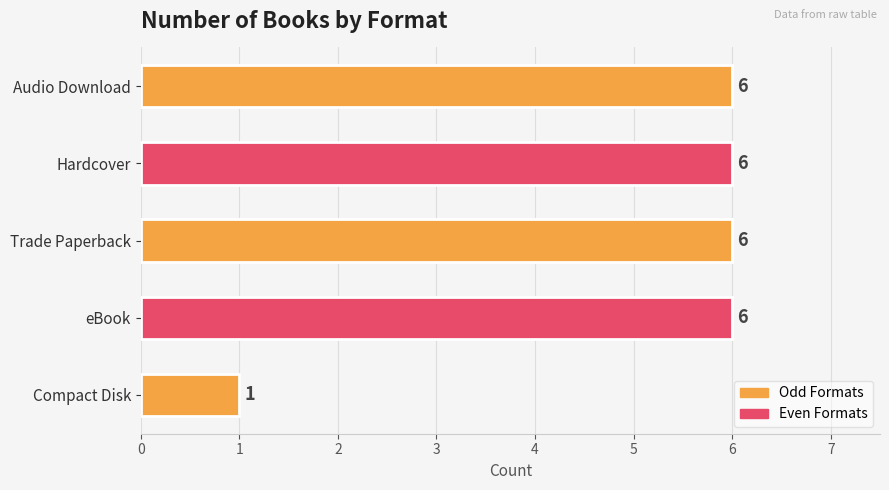

What is the difference between the second highest and minimum values?

5